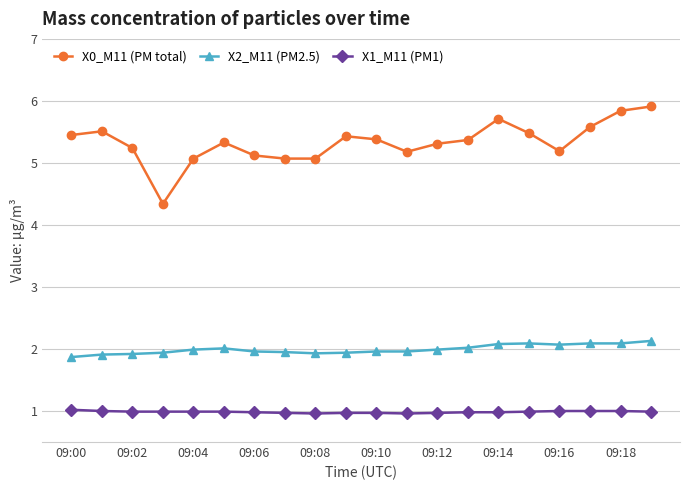

What is the value of the X0_M11 (PM total) point at the 8th from the left?

5.1